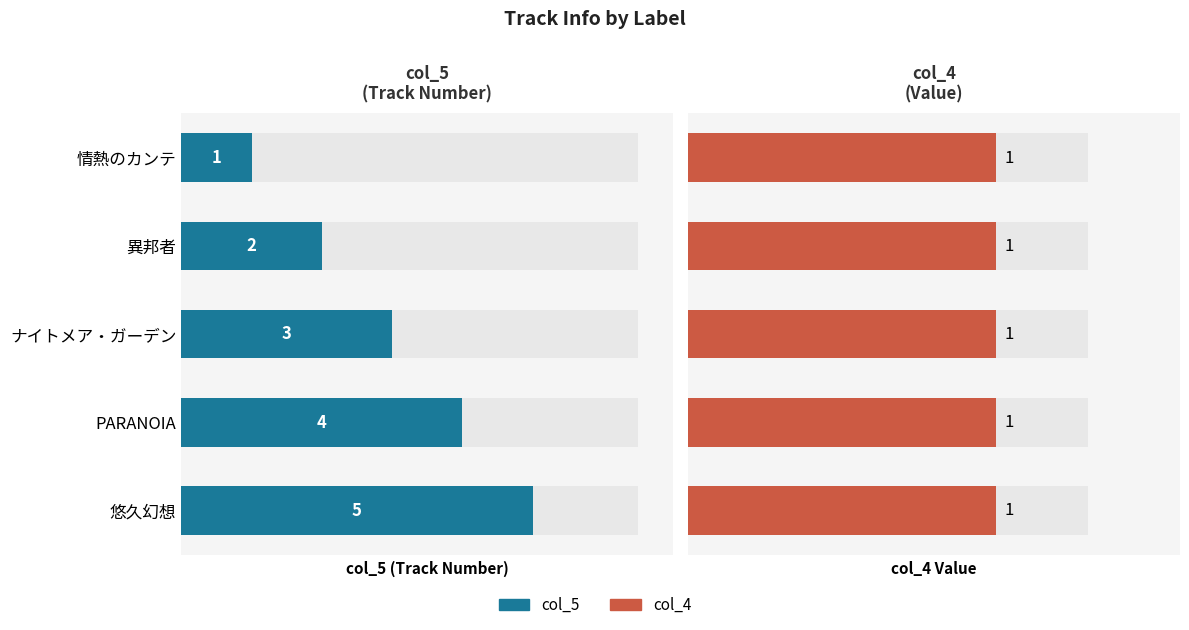

Which series changed the most between 2 and 4?

col_5